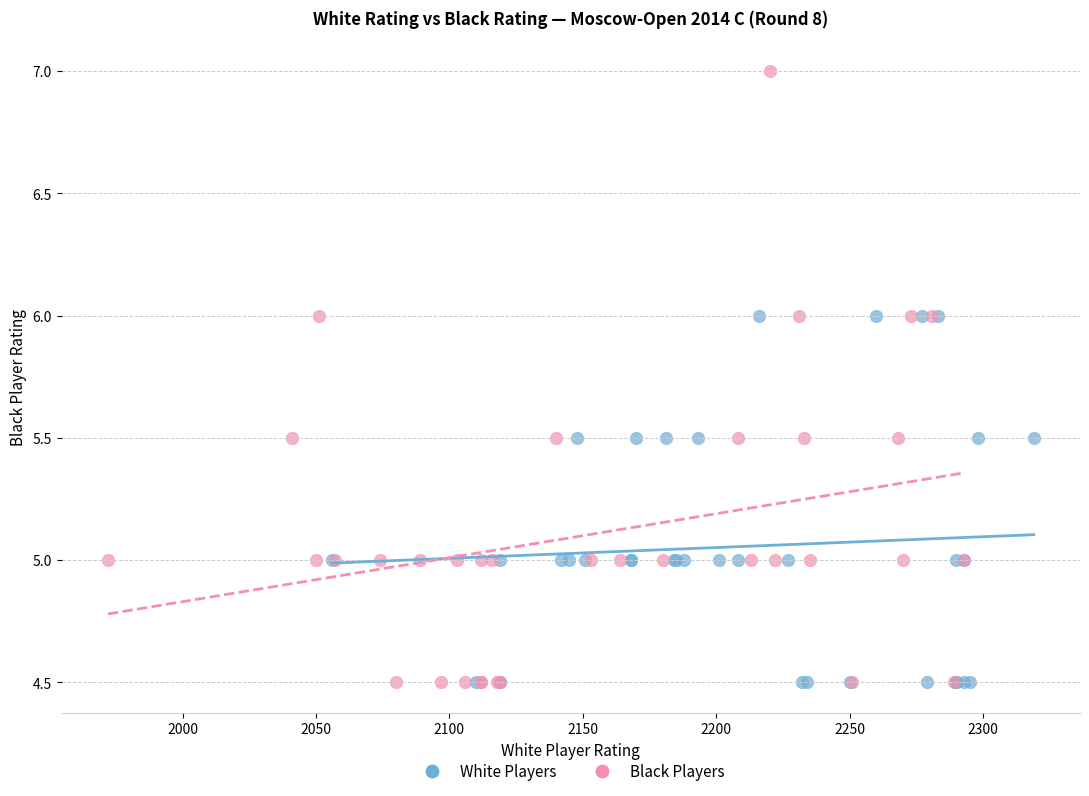

Which series has the widest spread of Y values?

Black Players